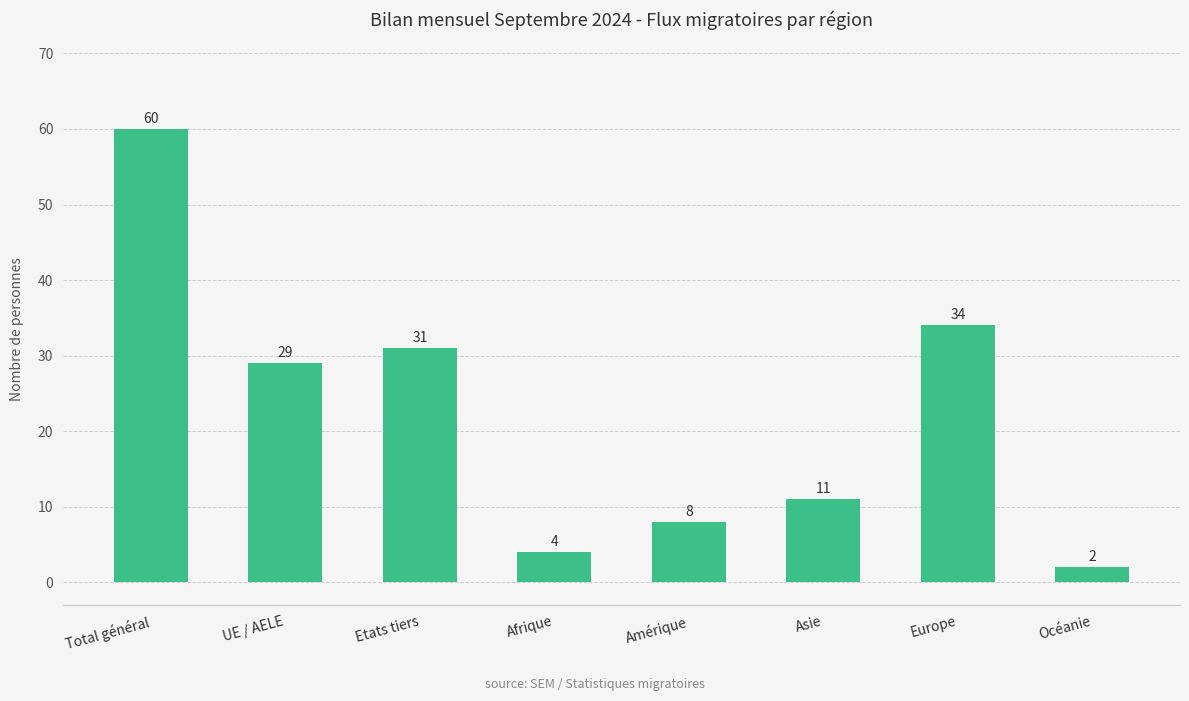

At which category does the chart reach its peak across all series?

Total général